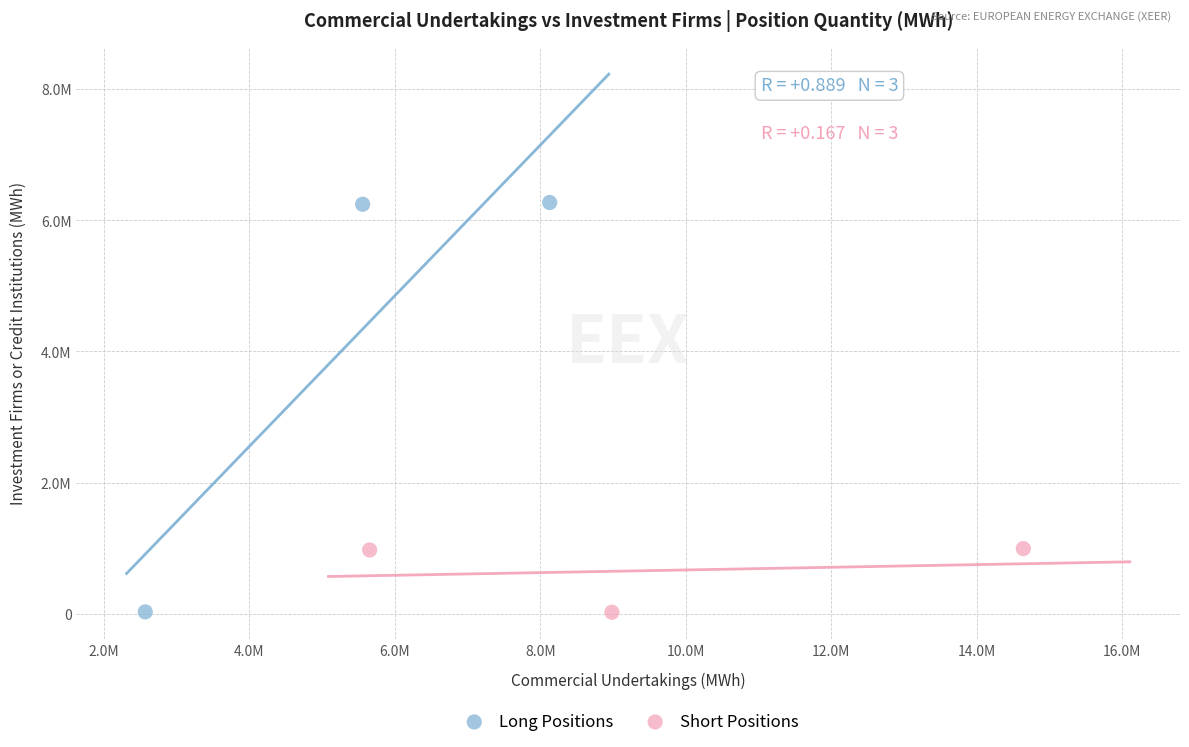

What are all the series names shown in the legend?

Long Positions, Short Positions